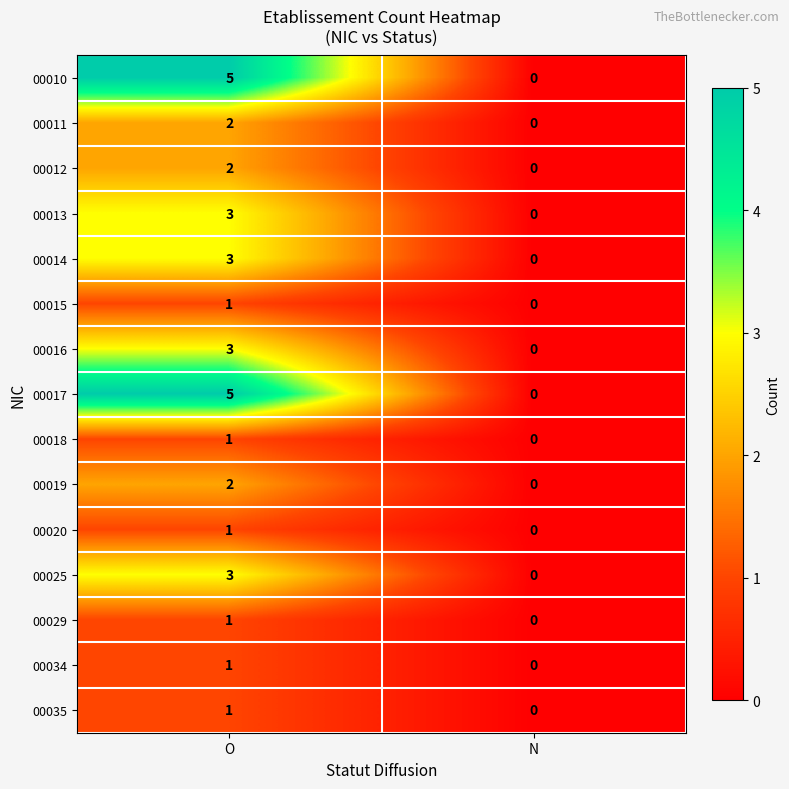

True or false: 00020 has a value of 1 at O.

True